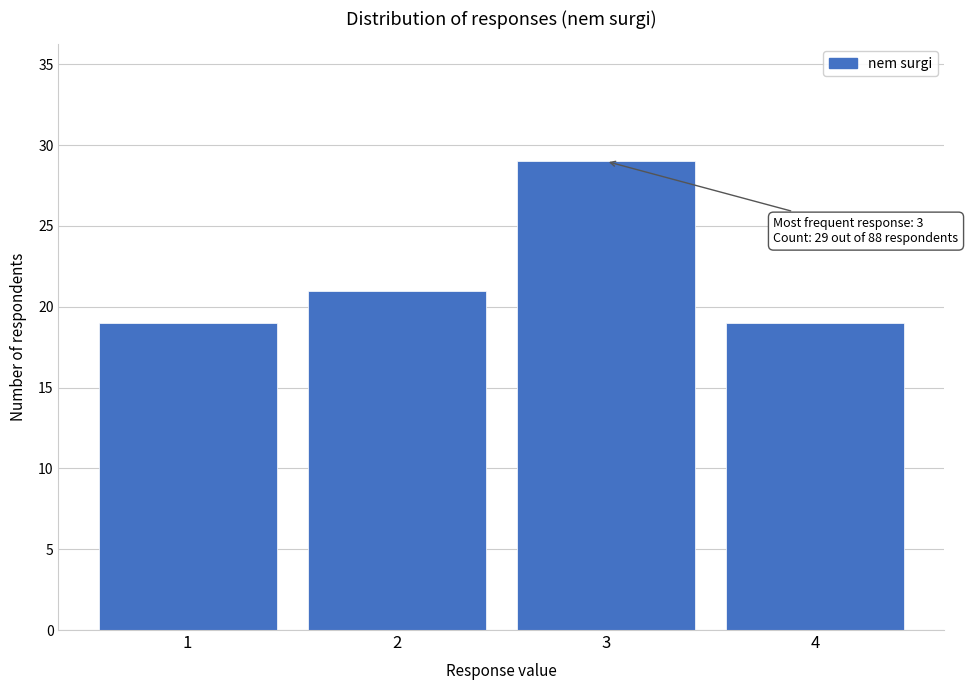

Reading left to right, what are all the values shown in this chart?

19	21	29	19